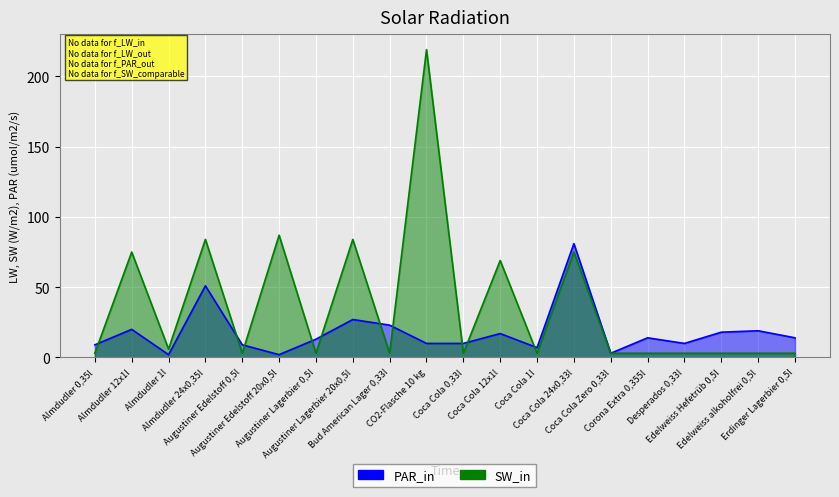

Which category has the highest value across all series?

CO2-Flasche 10 kg